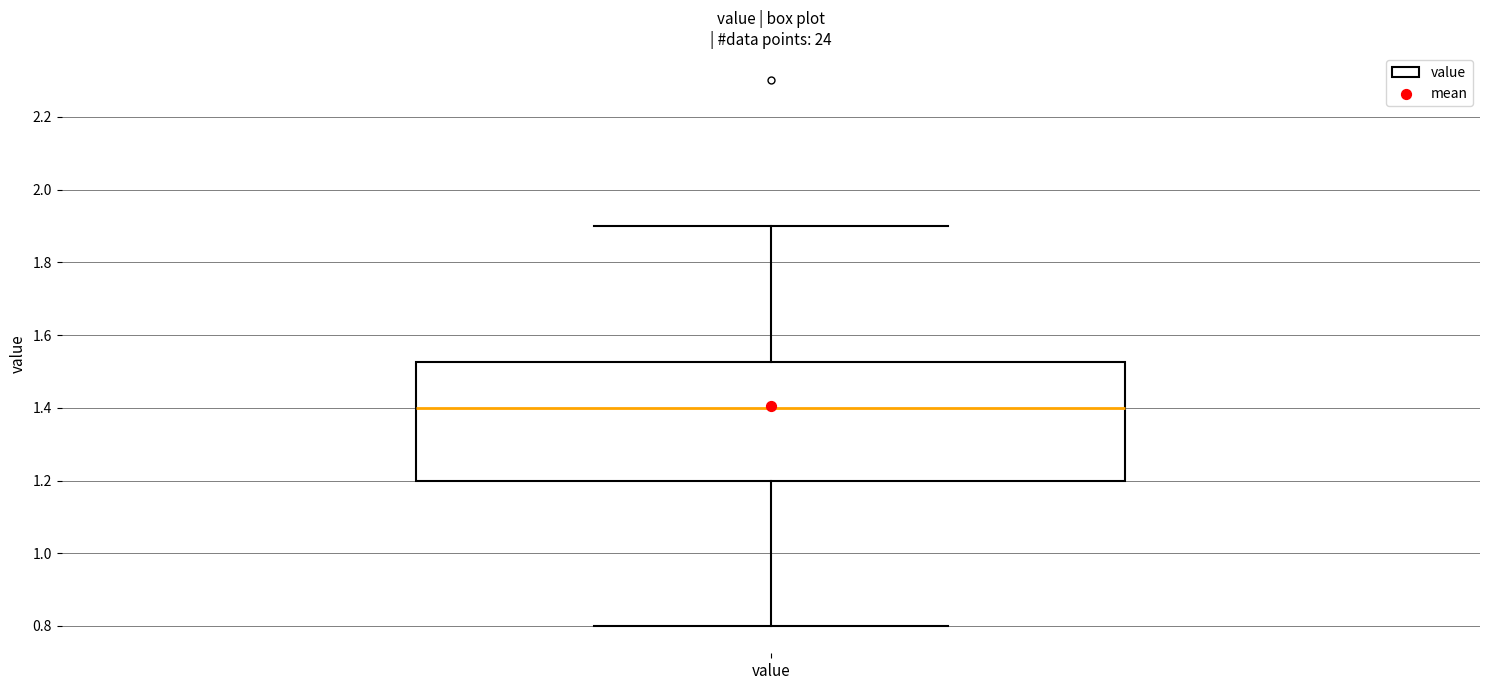

Read this box plot against the y-axis: the position of the median line, the range covered by the box, and the ends of both whiskers. The values are not printed on the chart, so give them approximately, as read against the axis.

median 1.40, box 1.20 to 1.52, whiskers 0.80 to 1.90